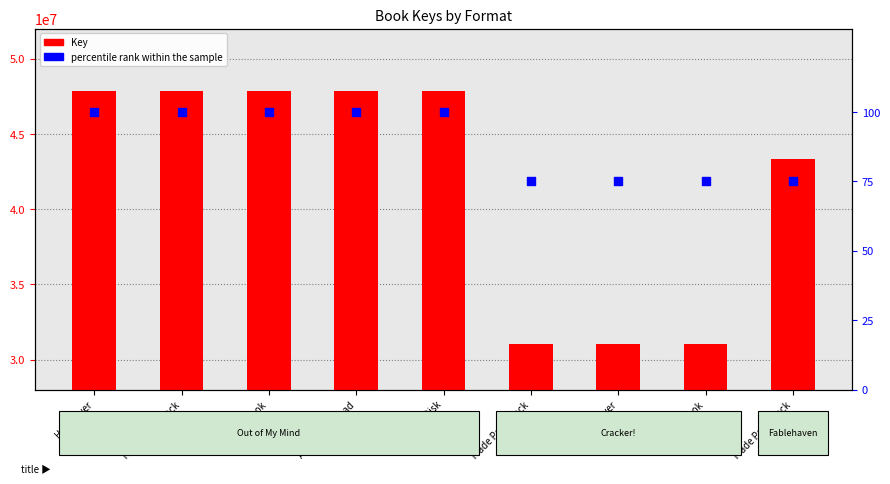

What is the total value across all series at Trade Paperback?

47856559